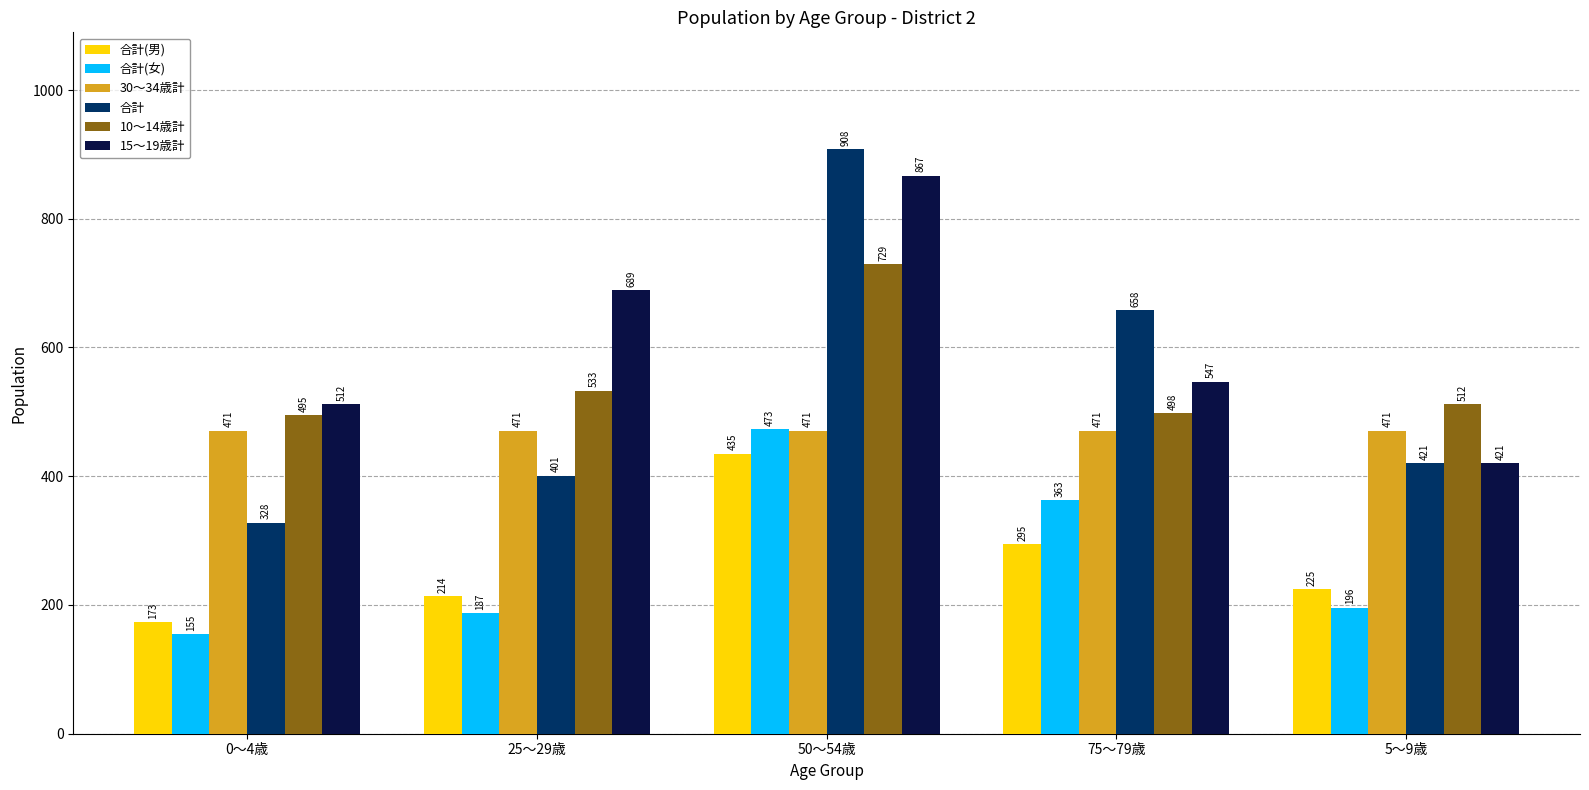

Which series changed the most between 25～29歳 and 75～79歳?

合計